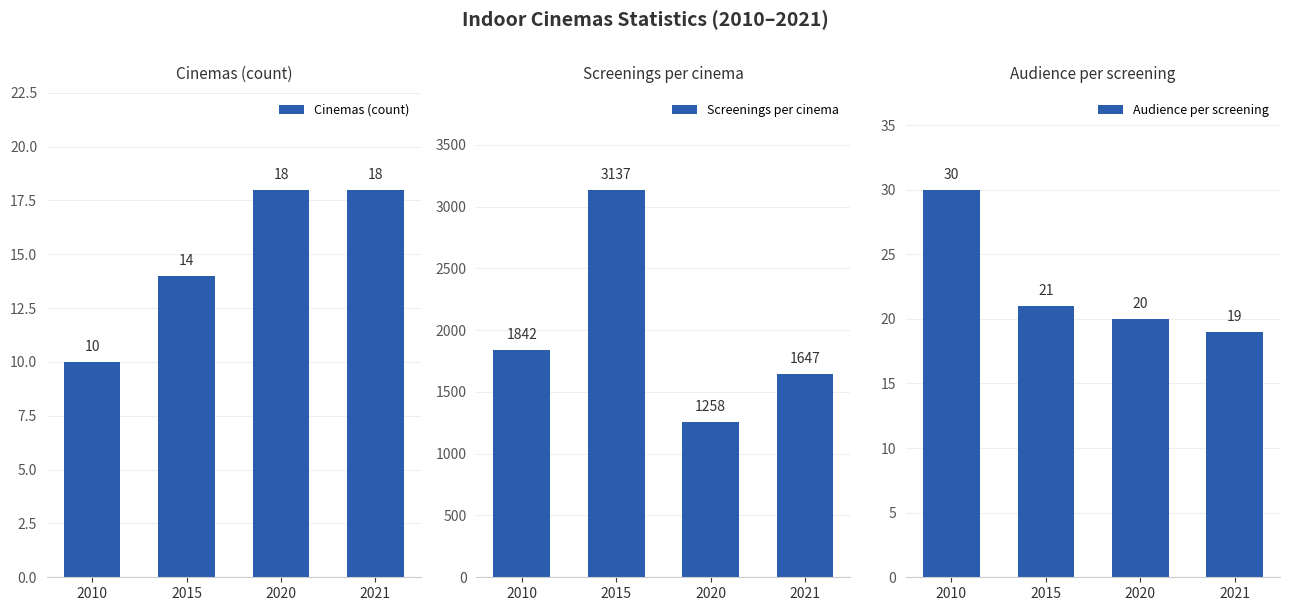

At which label does Audience per screening reach its minimum?

2021